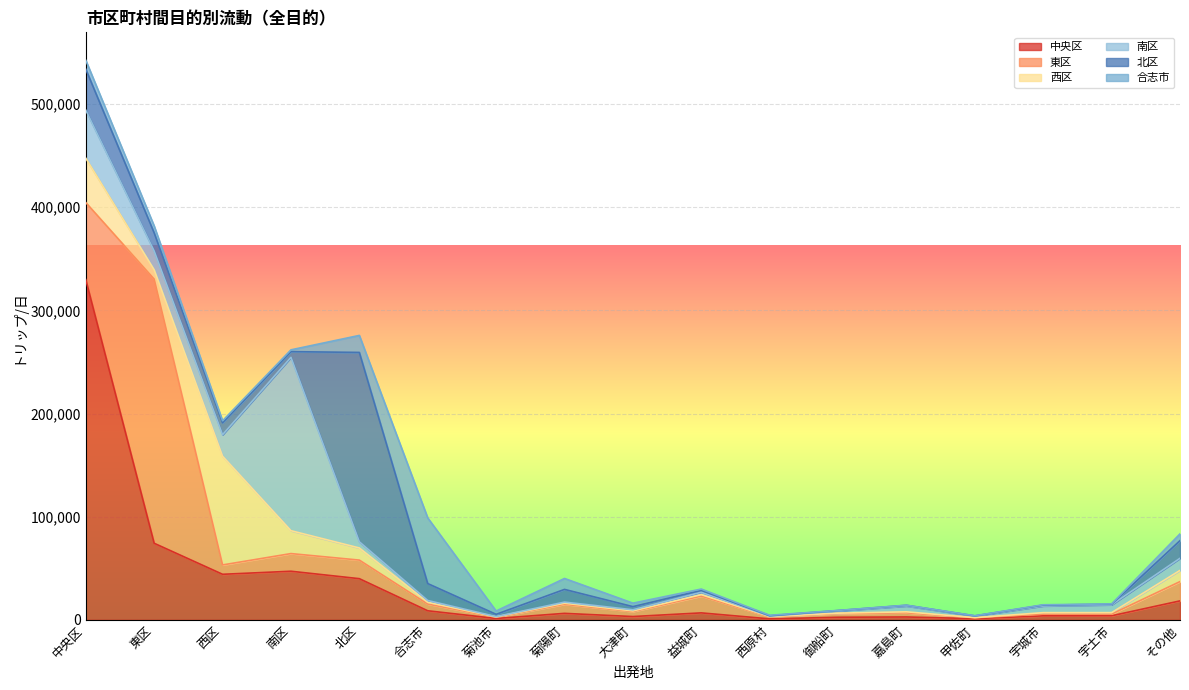

What is the difference between the 中央区 values at 宇城市 and 宇土市?

48